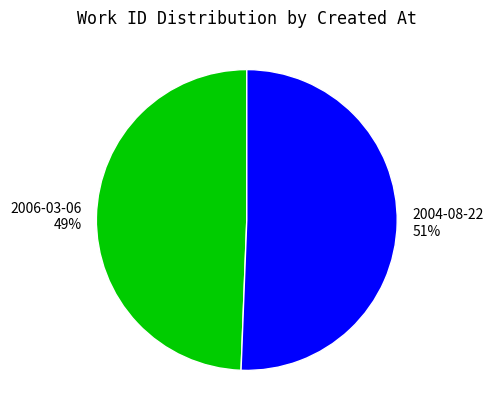

How many slices are in this pie chart?

2